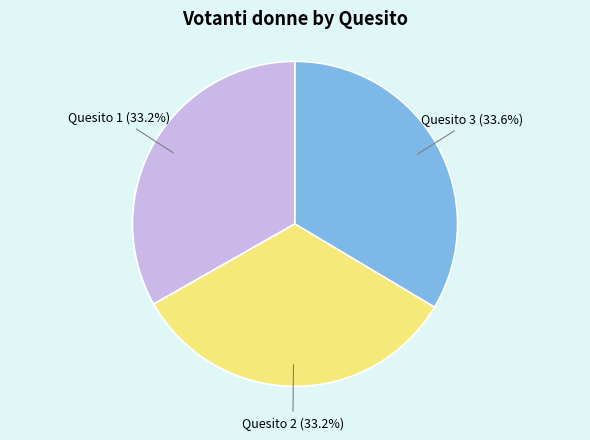

To the nearest percent, what is the combined percentage of Quesito 2 and Quesito 1?

66%